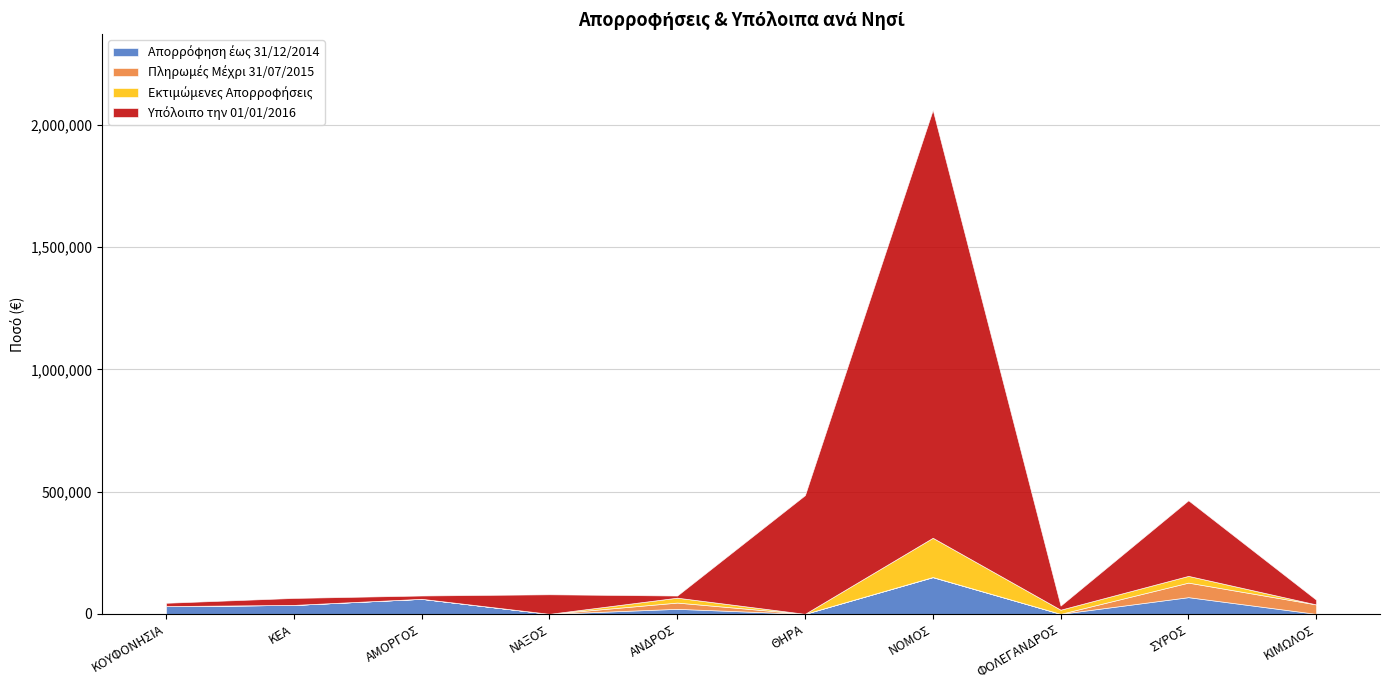

Between which two adjacent categories do Εκτιμώμενες Απορροφήσεις and Υπόλοιπο την 01/01/2016 first intersect?

ΝΑΞΟΣ and ΑΝΔΡΟΣ